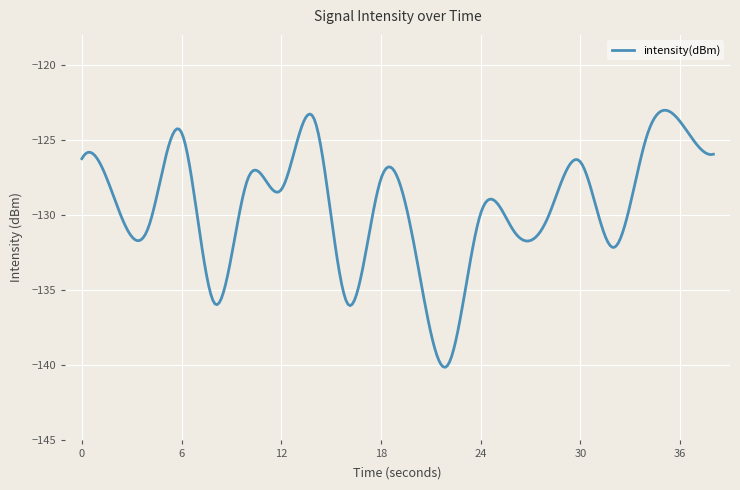

What is the greatest value displayed?

-123.0